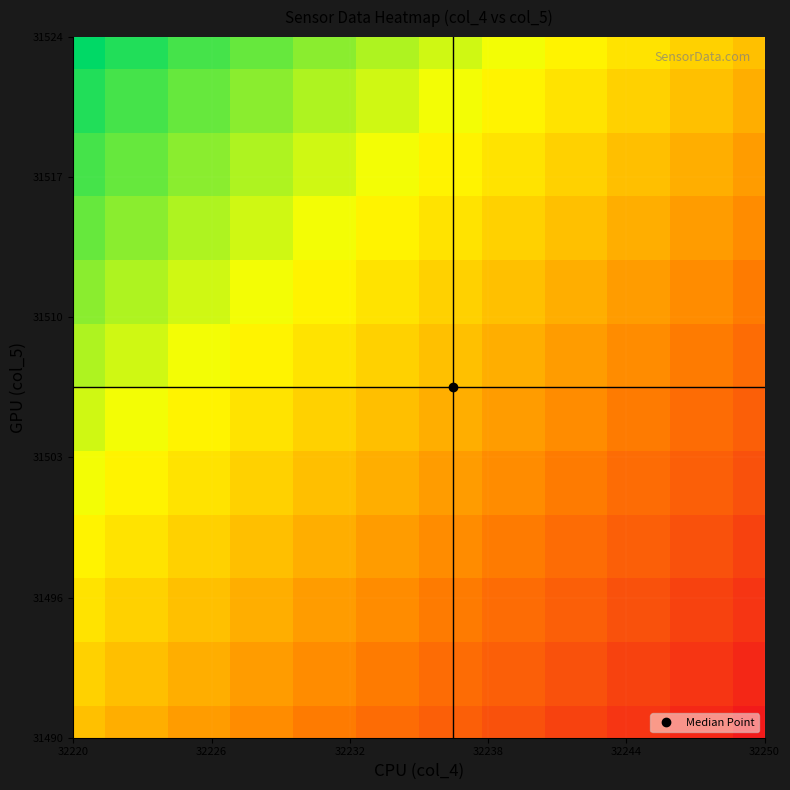

At how many categories does at least one series exceed 0?

11